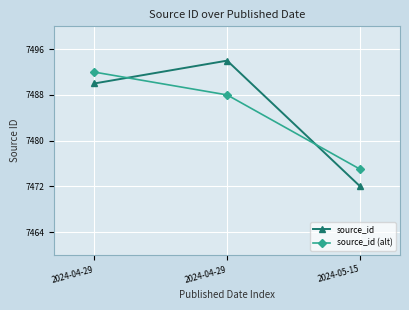

What is the spread (max minus min) of values at 2024-04-29?

2